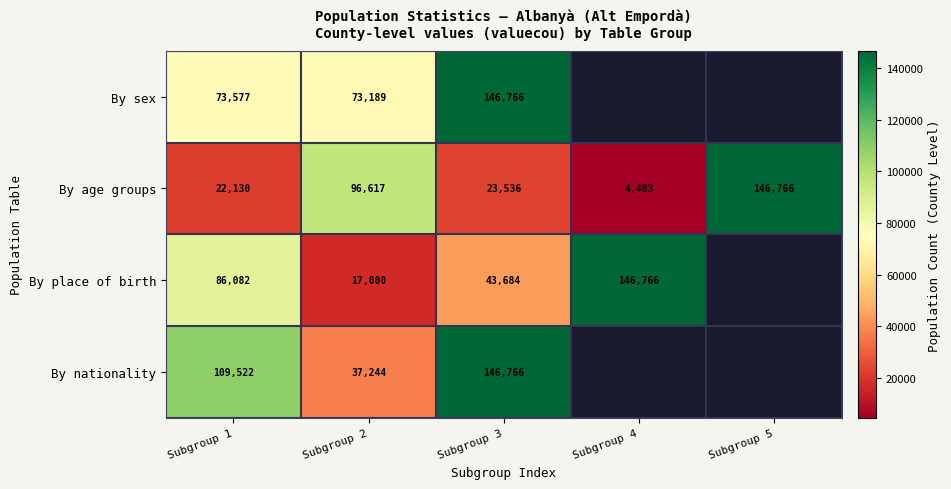

What is the total value across all series at Subgroup 2?

224050